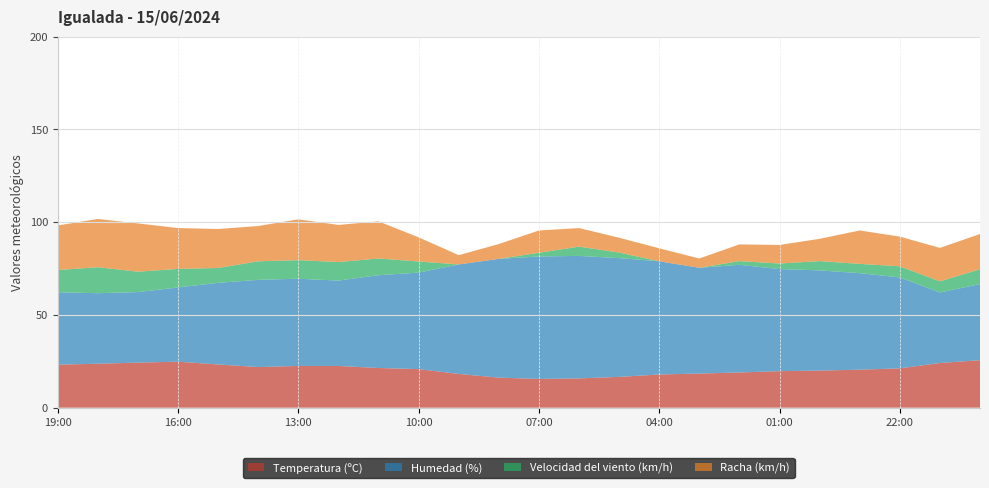

Reading right to left, extract all data points from this chart.

Temperatura (ºC): 25.6	24.1	21.2	20.5	20.0	19.7	19.0	18.4	17.9	16.6	15.8	15.5	16.2	18.2	20.8	21.4	22.5	22.5	21.9	23.3	24.8	24.3	23.7	23.2
Humedad (%): 41.0	38.0	49.0	52.0	54.0	55.0	58.0	57.0	61.0	64.0	66.0	66.0	64.0	59.0	52.0	50.0	46.0	47.0	47.0	44.0	40.0	38.0	38.0	39.0
Velocidad del viento (km/h): 8.0	6.0	6.0	5.0	5.0	3.0	2.0	0.0	0.0	3.0	5.0	2.0	0.0	0.0	6.0	9.0	10.0	10.0	10.0	8.0	10.0	11.0	14.0	12.0
Racha (km/h): 19.0	18.0	16.0	18.0	12.0	10.0	9.0	5.0	7.0	8.0	10.0	12.0	8.0	5.0	13.0	20.0	20.0	22.0	19.0	21.0	22.0	26.0	26.0	24.0